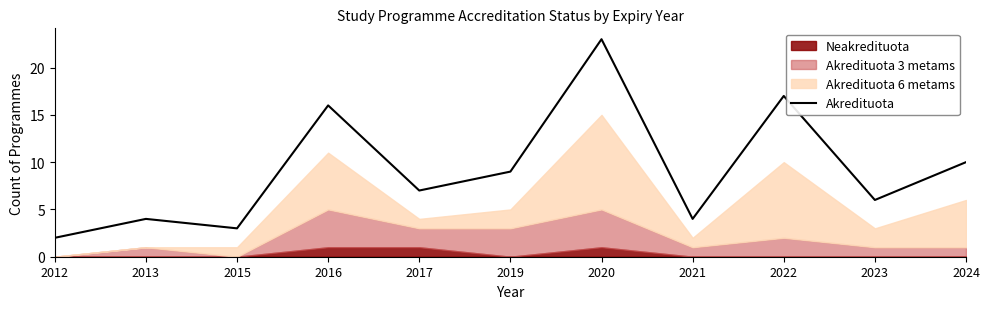

What is the difference between the second highest and minimum values?

15